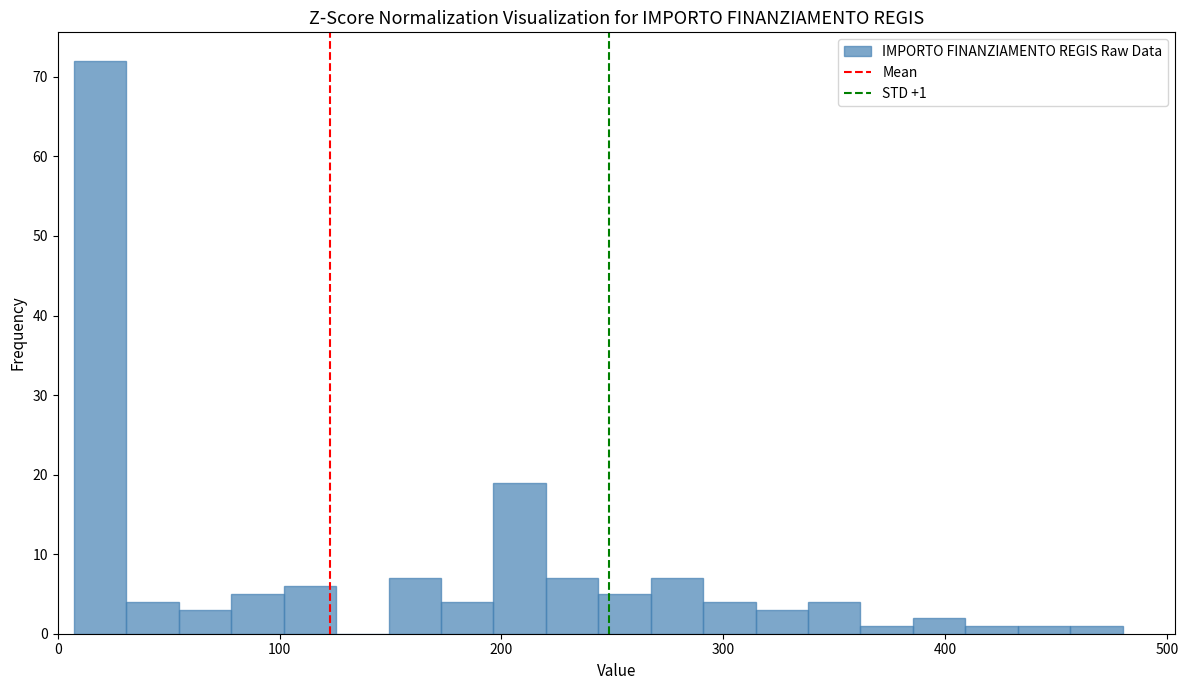

Read against the x-axis, roughly where is the centre of the tallest bar?

20